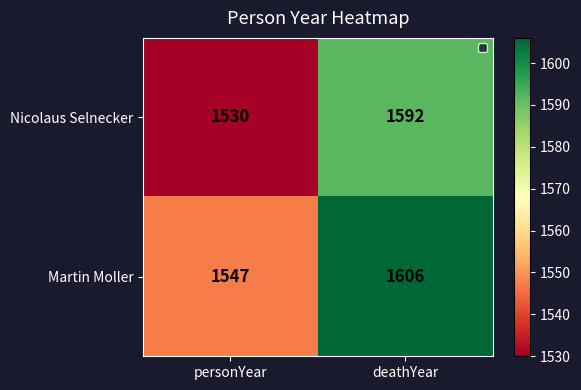

The Martin Moller series shows 680 at personYear. True or false?

False